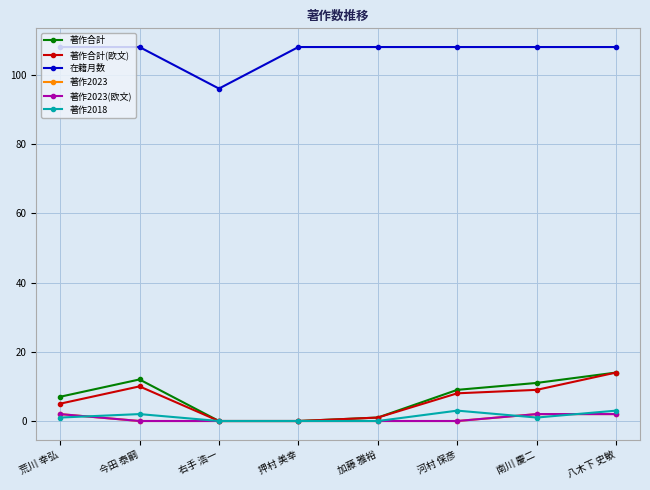

How many intersections are there between 著作2018 and 著作2023(欧文)?

3